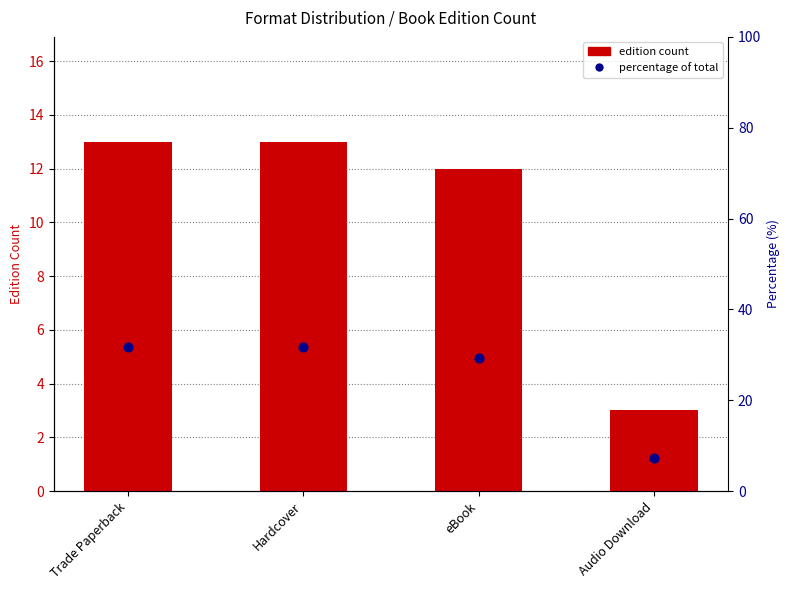

Which series has the largest total across all categories?

percentage of total